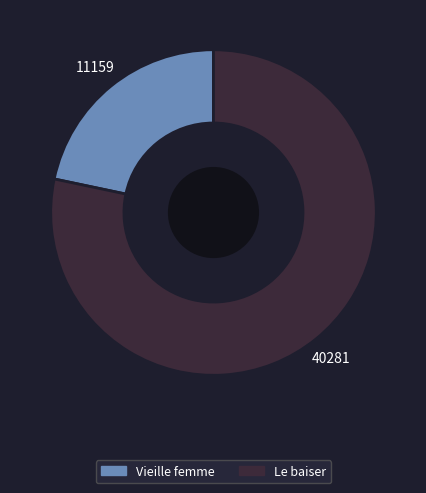

Which category has the smallest portion of the pie?

Vieille femme